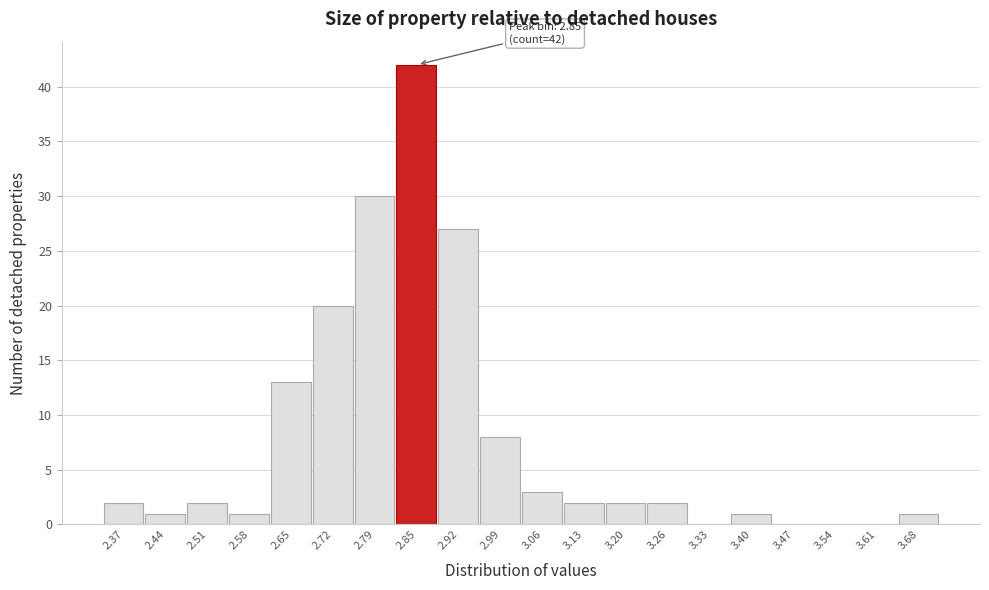

Which range on the x-axis has the tallest bar?

2.82 to 2.89